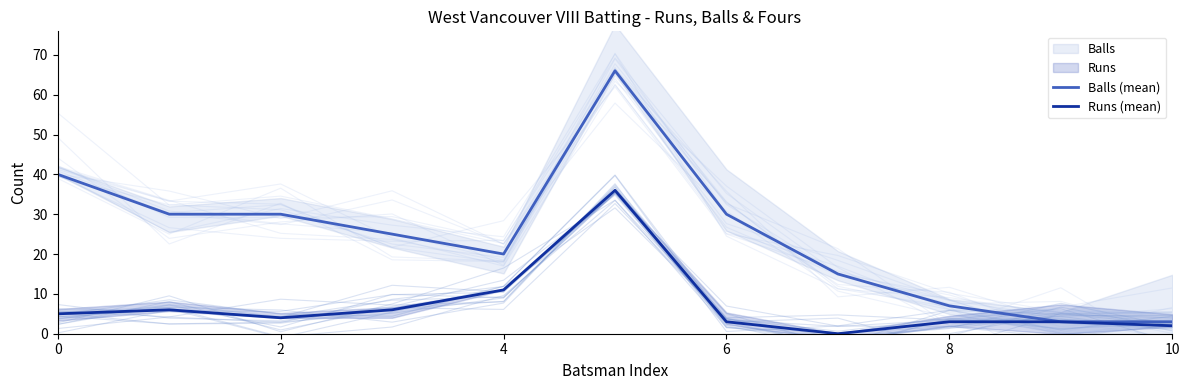

Which category has the lowest value across all series?

7